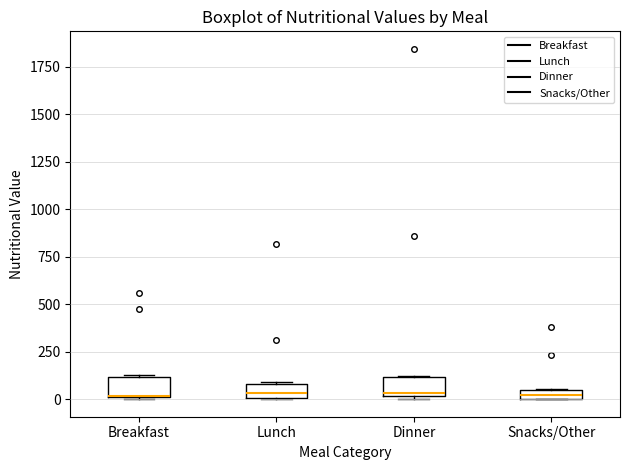

Where is the lower edge of the box for Snacks/Other on the y-axis? The values are not printed on the chart, so give them approximately, as read against the axis.

0